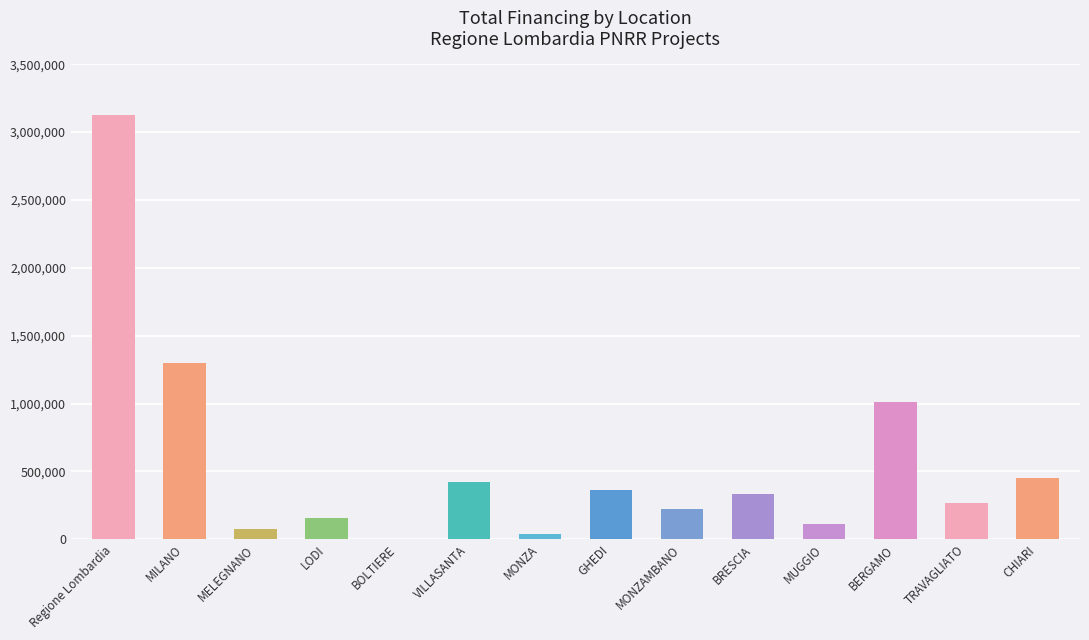

What is the maximum value shown in the chart?

3124257.0